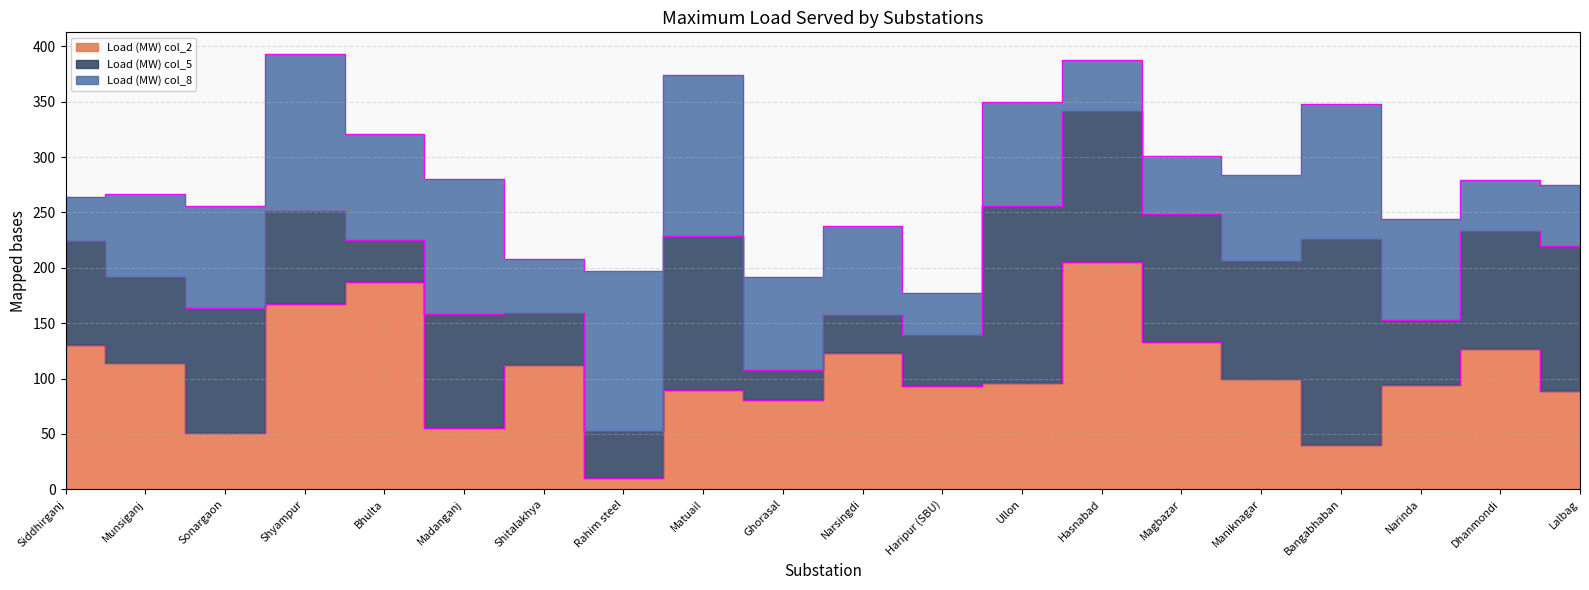

Does the chart have visible grid lines?

Yes